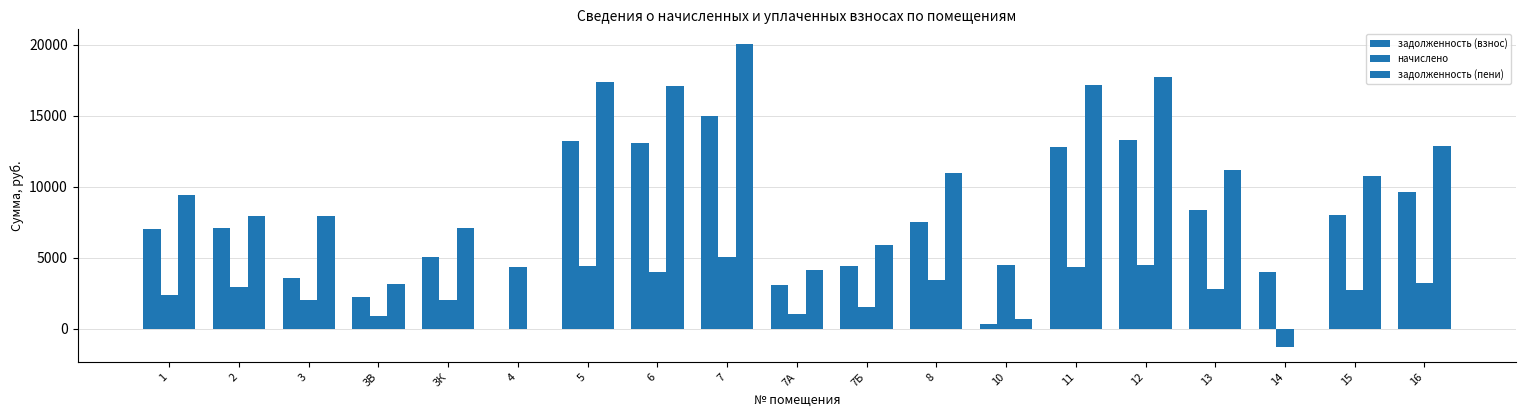

Reading left to right, list all the values displayed in this chart.

задолженность (взнос): 1=7008.0	2=7048.0	3=3595.8	3В=2234.4	3К=5048.4	4=0.0	5=13209.6	6=13056.0	7=14956.8	7А=3072.0	7Б=4416.0	8=7523.8	10=337.2	11=12806.4	12=13286.4	13=8332.8	14=3993.9	15=8025.6	16=9600.0
начислено: 1=2365.2	2=2916.0	3=2008.8	3В=900.7	3К=2034.7	4=4341.6	5=4413.1	6=3995.5	7=5047.9	7А=1036.8	7Б=1490.4	8=3427.9	10=4458.2	11=4322.2	12=4458.5	13=2812.3	14=-1300.8	15=2708.6	16=3240.0
задолженность (пени): 1=9373.2	2=7923.0	3=7960.8	3В=3135.1	3К=7083.1	4=0.0	5=17372.7	6=17051.5	7=20004.7	7А=4108.8	7Б=5906.4	8=10951.7	10=703.4	11=17128.6	12=17744.9	13=11145.1	14=0.0	15=10734.2	16=12840.0